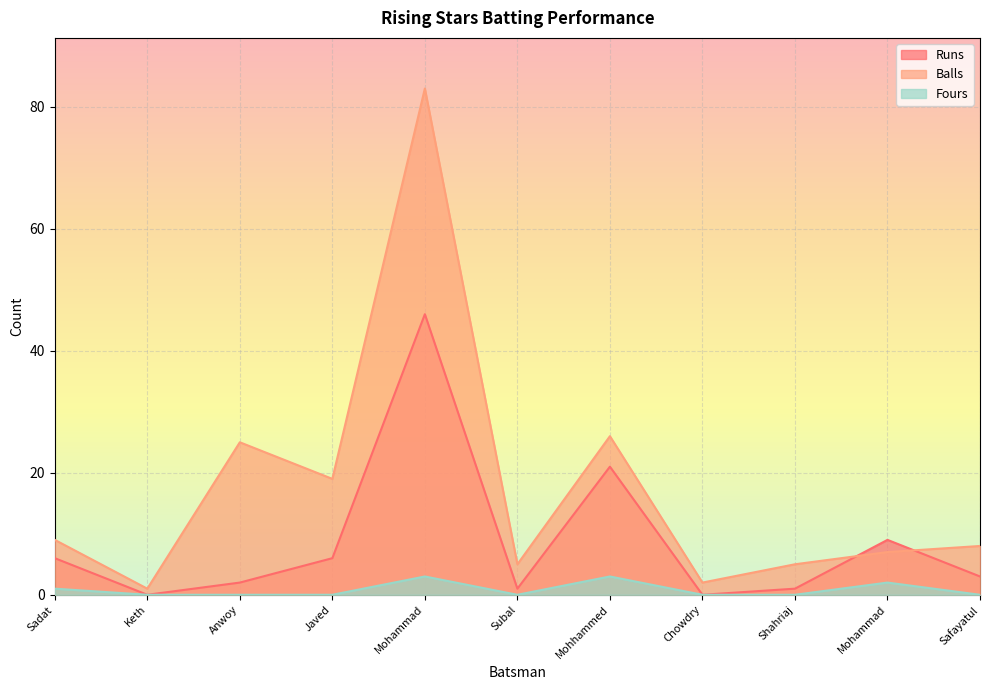

How many values in the Balls series are below 8?

5